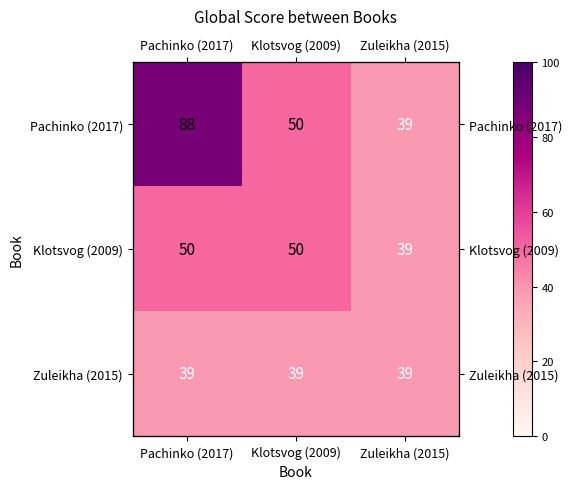

The Zuleikha (2015) series shows 39 at Pachinko (2017). True or false?

True